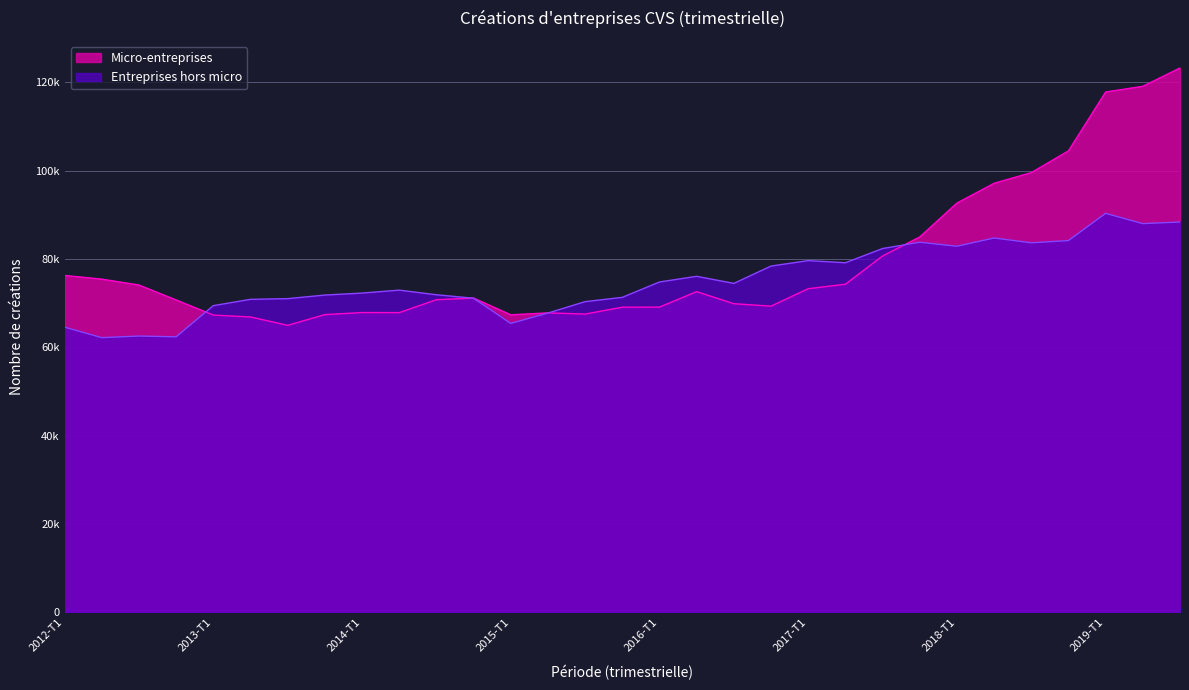

Which series has the widest spread of values?

Micro-entreprises